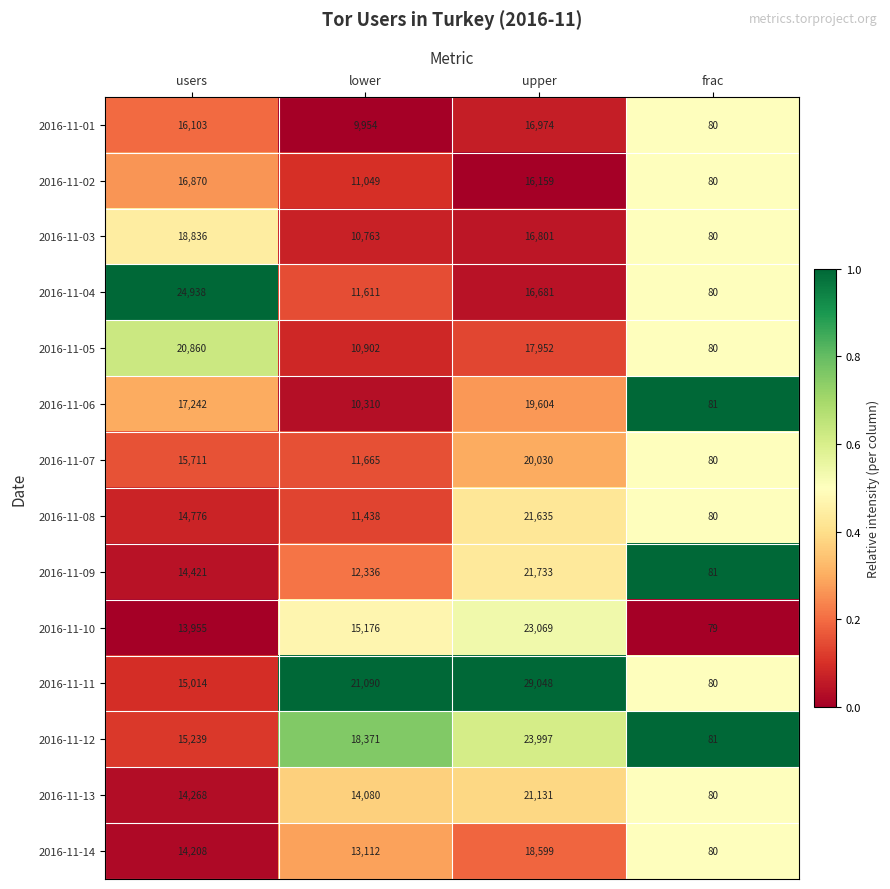

At upper, list the series in order from smallest to largest.

2016-11-02, 2016-11-04, 2016-11-03, 2016-11-01, 2016-11-05, 2016-11-14, 2016-11-06, 2016-11-07, 2016-11-13, 2016-11-08, 2016-11-09, 2016-11-10, 2016-11-12, 2016-11-11